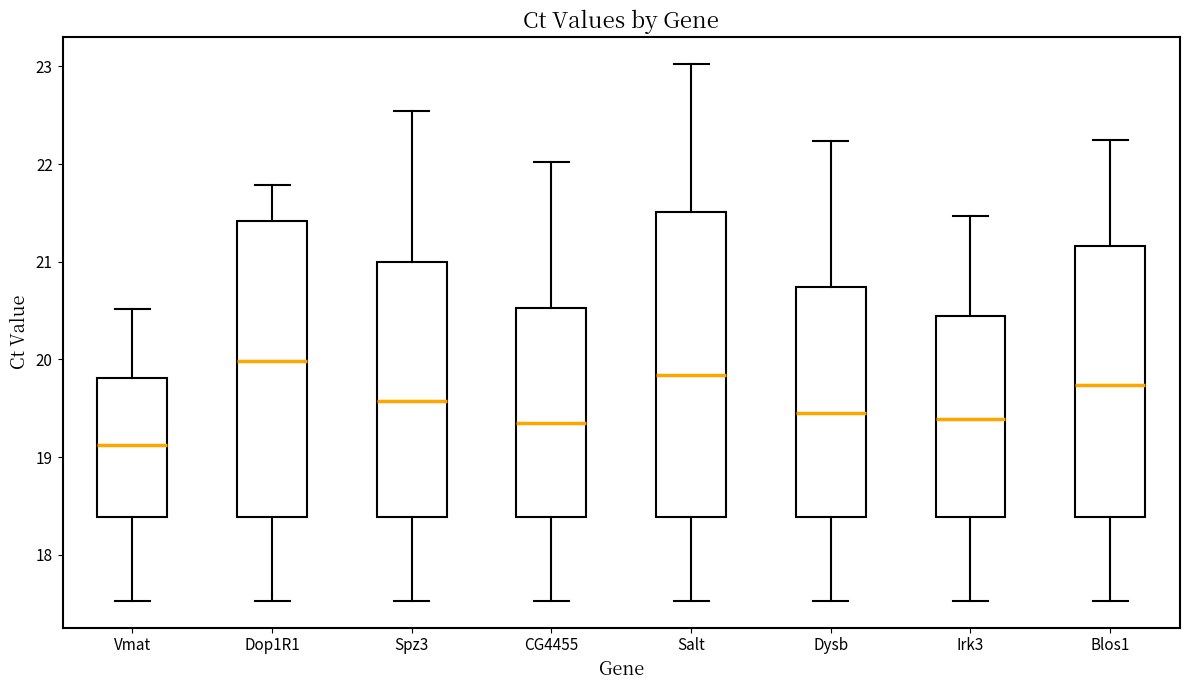

Which box has the highest median line?

Dop1R1